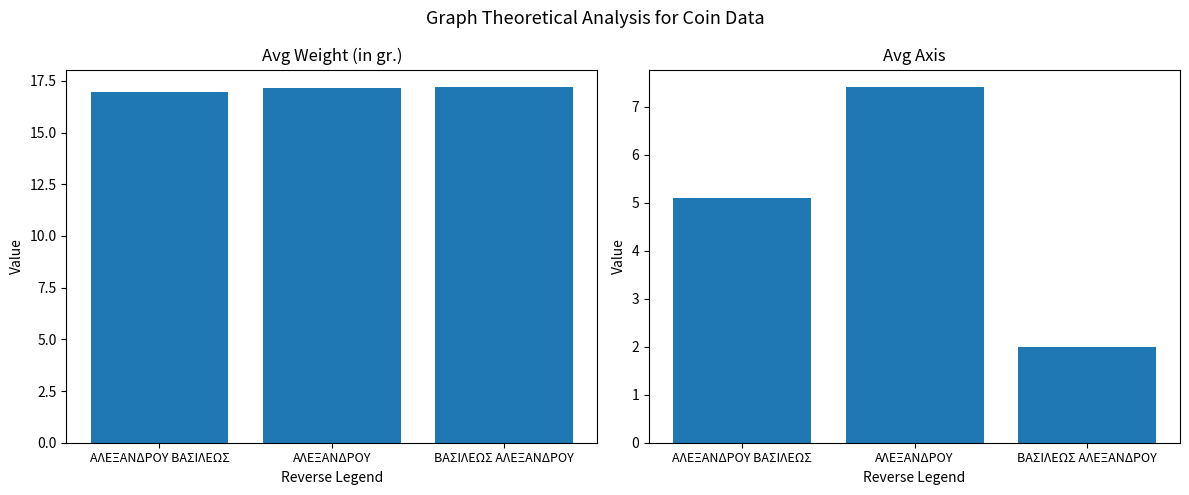

Reading left to right, what are all the values shown in this chart?

Avg Weight (in gr.): 17.0	17.2	17.2
Avg Axis: 5.1	7.4	2.0